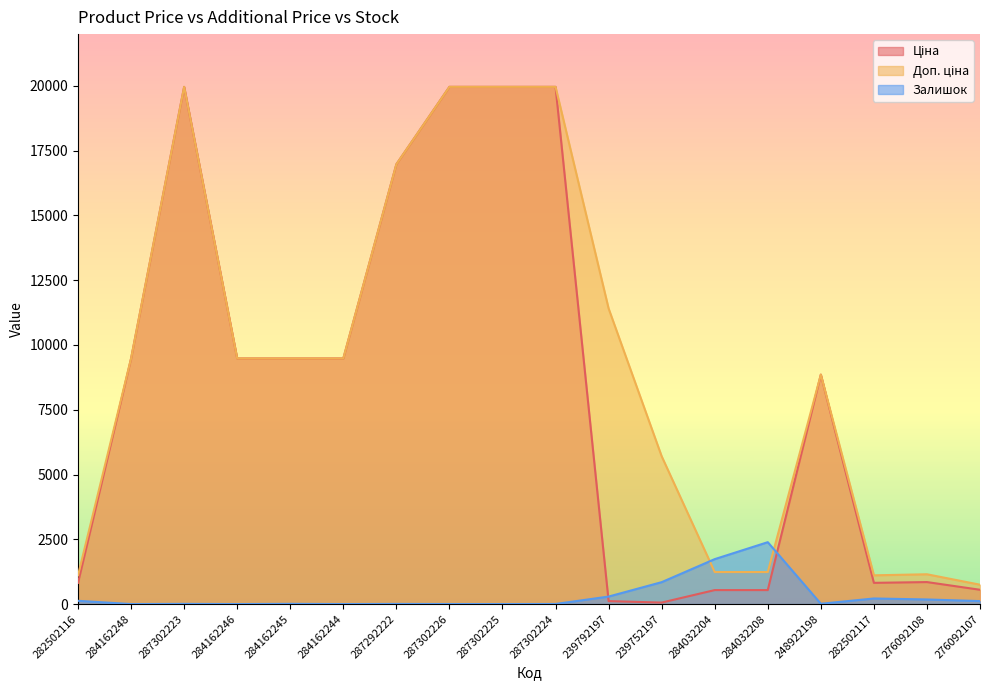

Where is Залишок nearest to the value 1194?

239752197